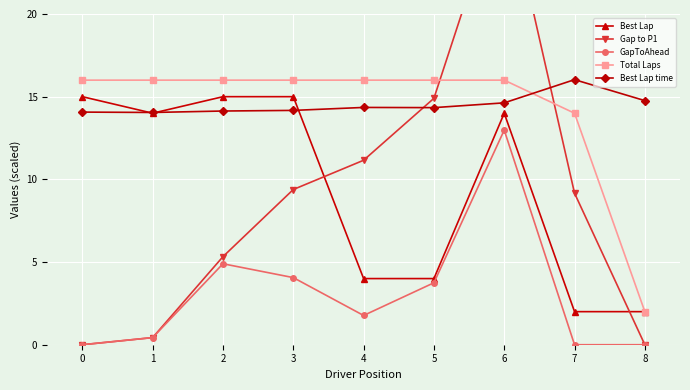

Which series has the largest range (max minus min)?

Gap to P1